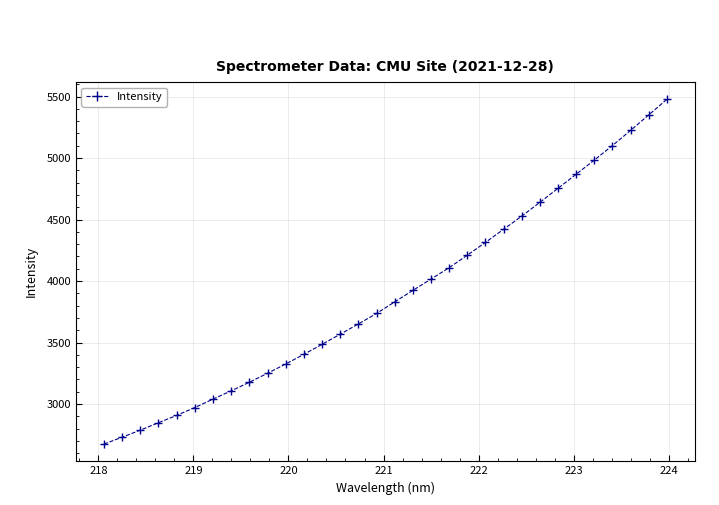

What is the value of the 8th point from the left?

3107.5